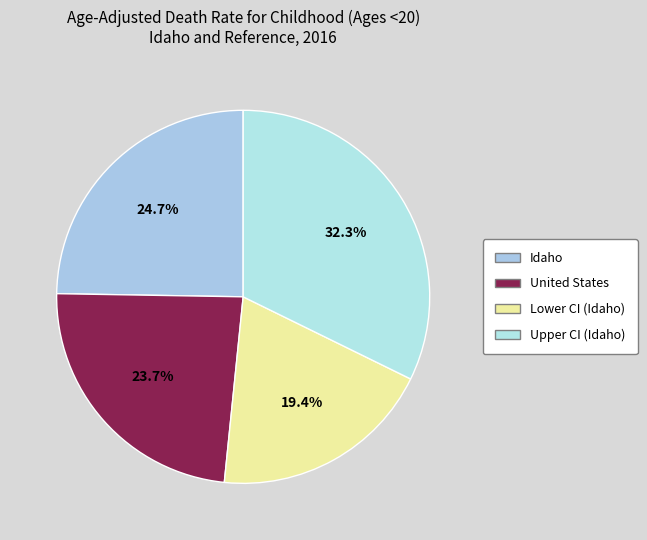

How many segments does this pie chart have?

4